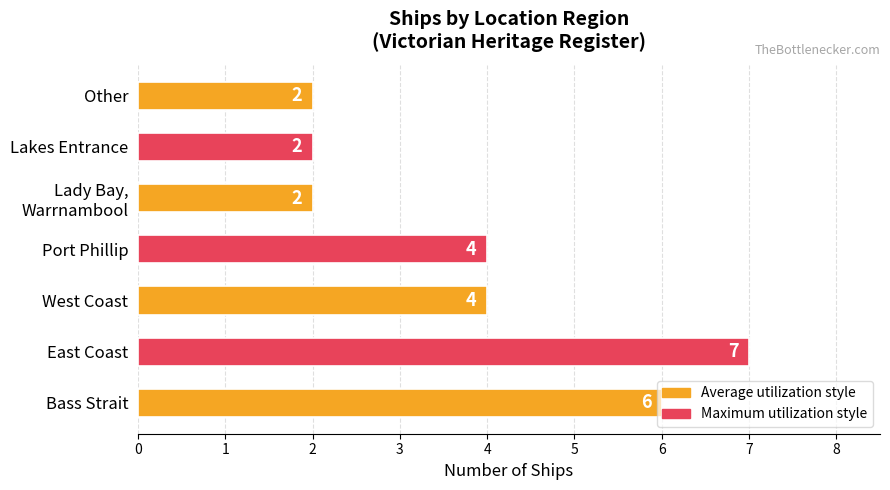

Approximately how many times larger is the value at East Coast compared to Lakes Entrance?

3.5